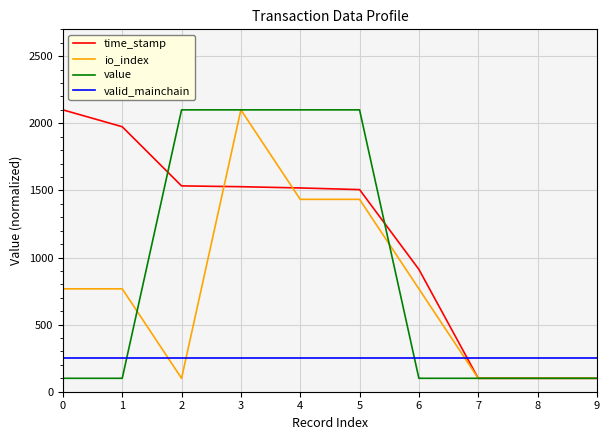

The valid_mainchain series shows 250.0 at 8. True or false?

True